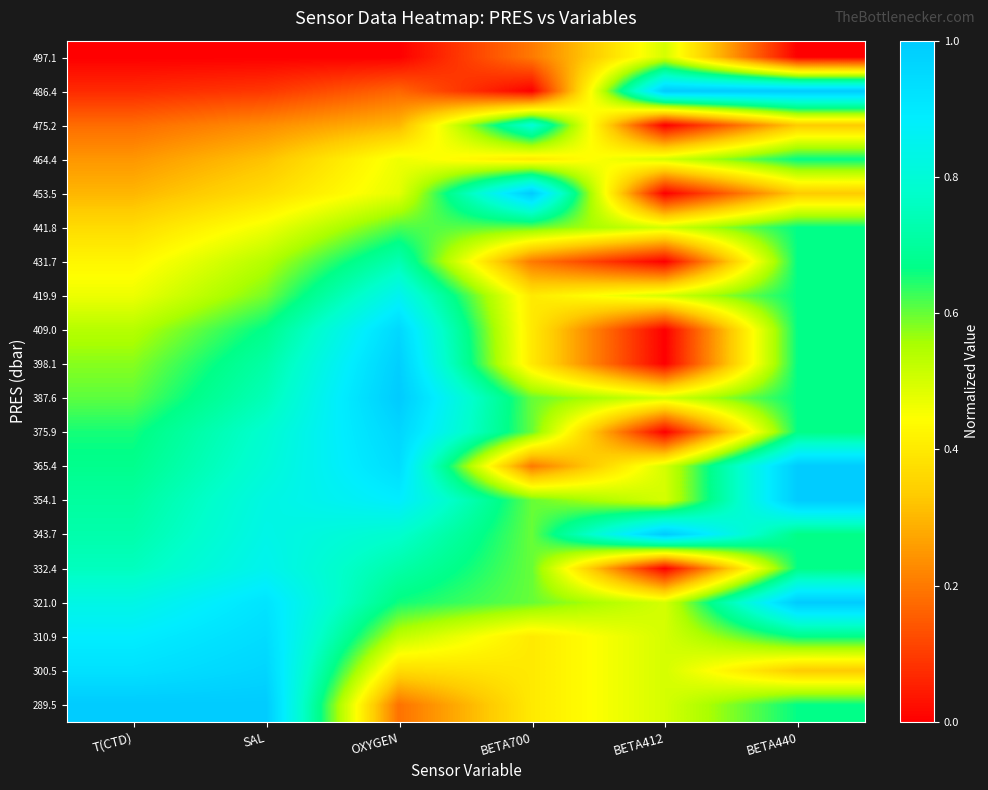

What is the total value across all series at BETA412?

7.5